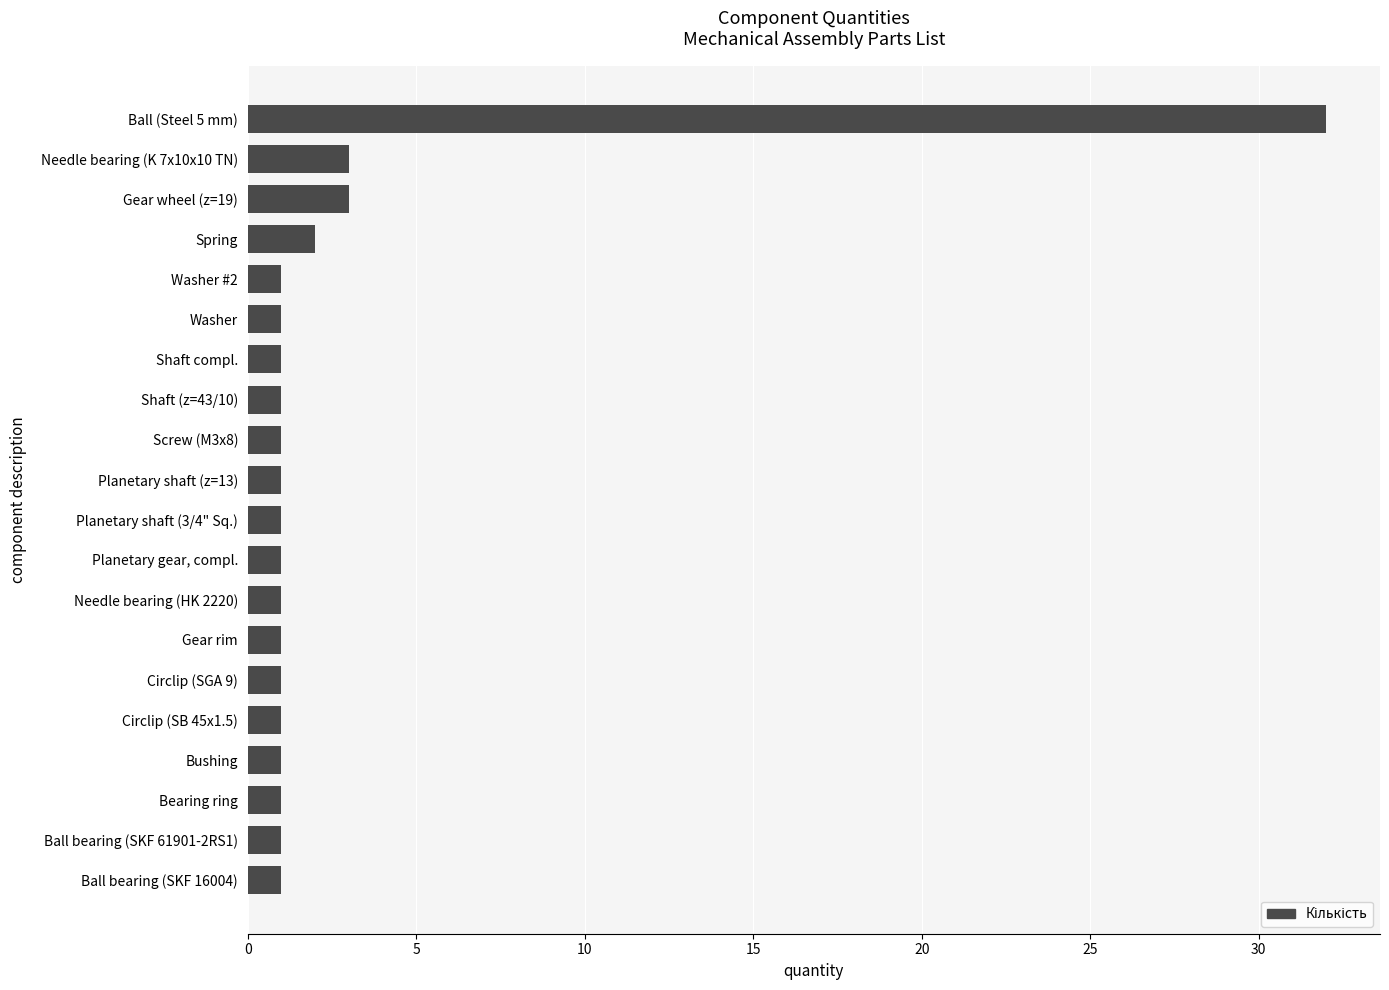

The value at Screw (M3x8) is 1. True or false?

True